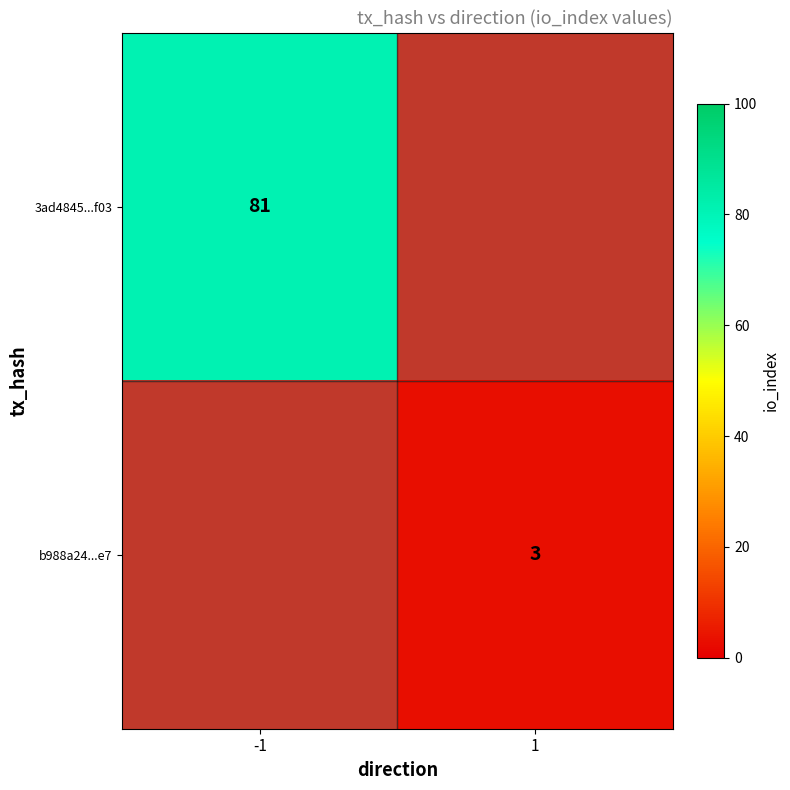

The value of 3ad4845...f03 at -1 is 142. True or false?

False